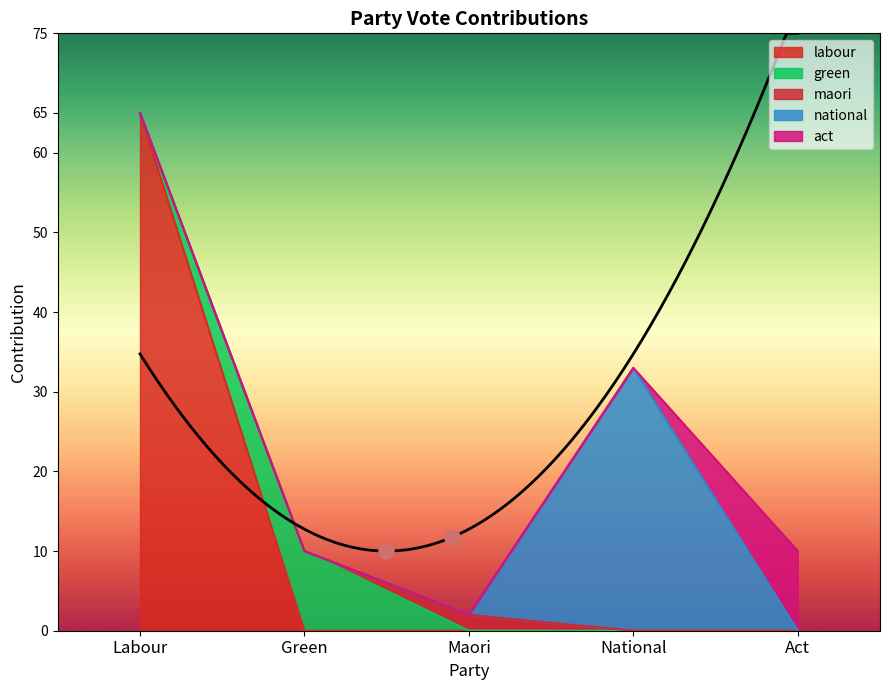

Which series has the largest total across all categories?

Yes (Labour)